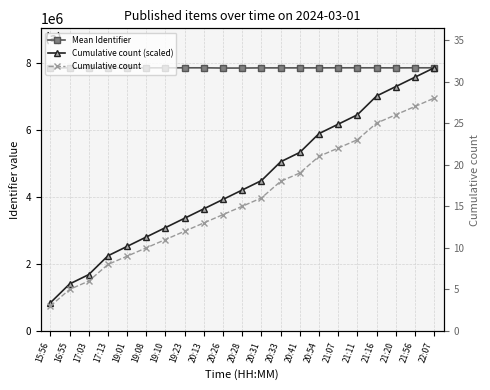

Where is the first local maximum for Mean Identifier?

16:55